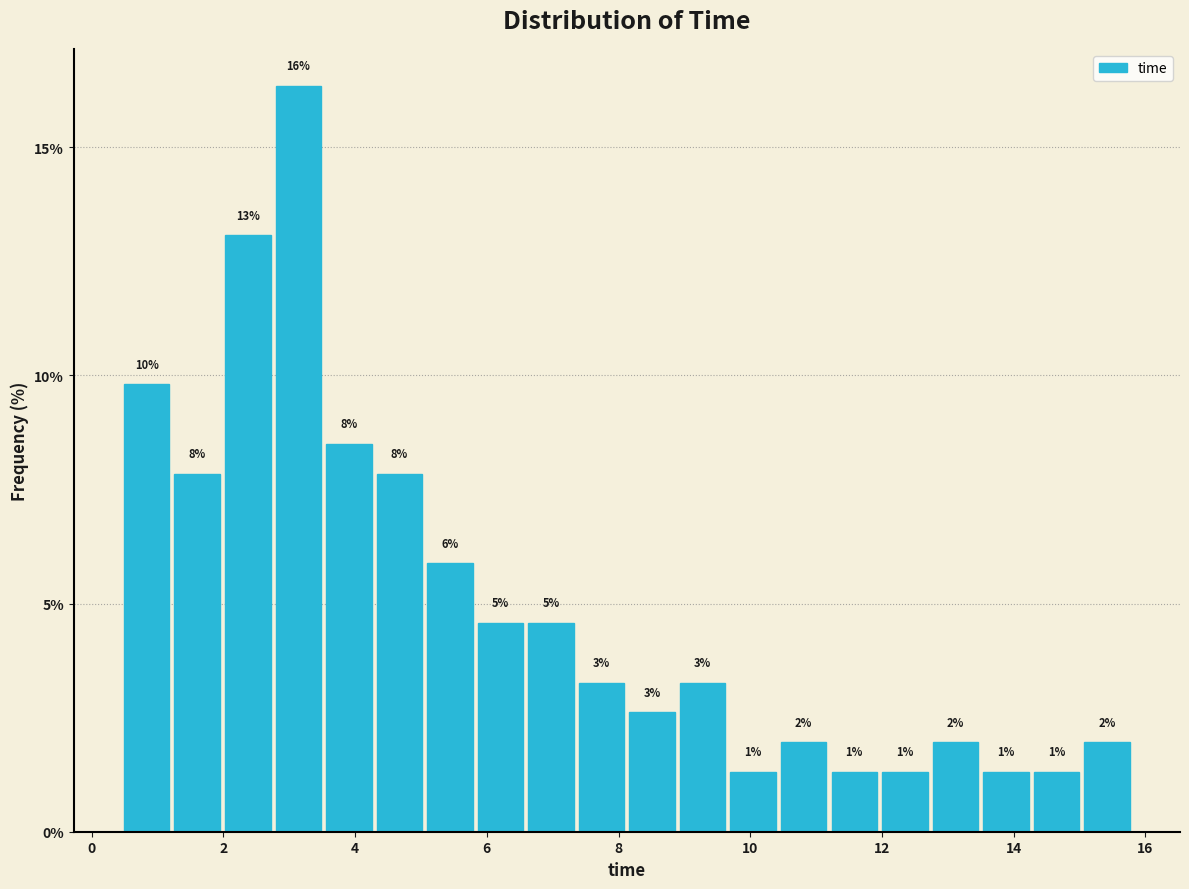

Around what value on the x-axis is the tallest bar? Give the approximate position of its centre, as read against the axis.

3.2